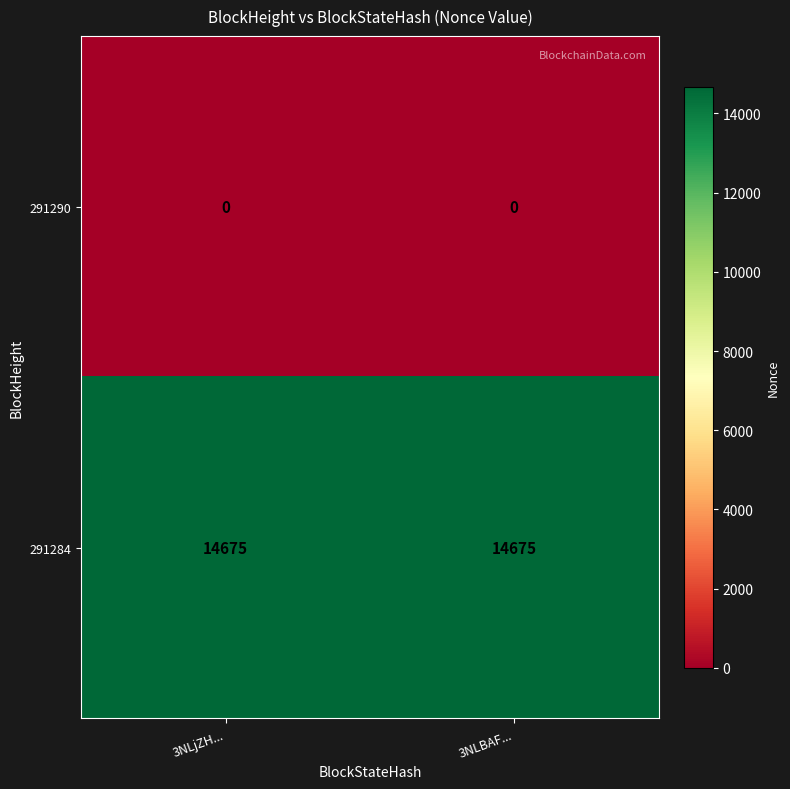

What is the maximum value for 291284?

14675